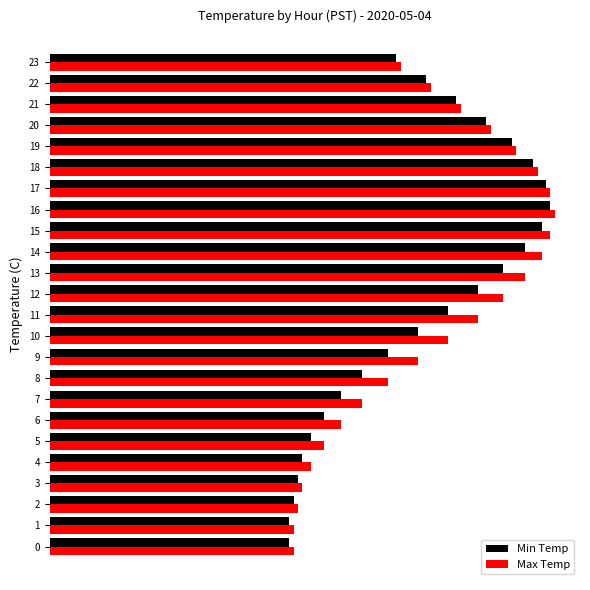

What is the difference between the highest and lowest values at 14?

0.5